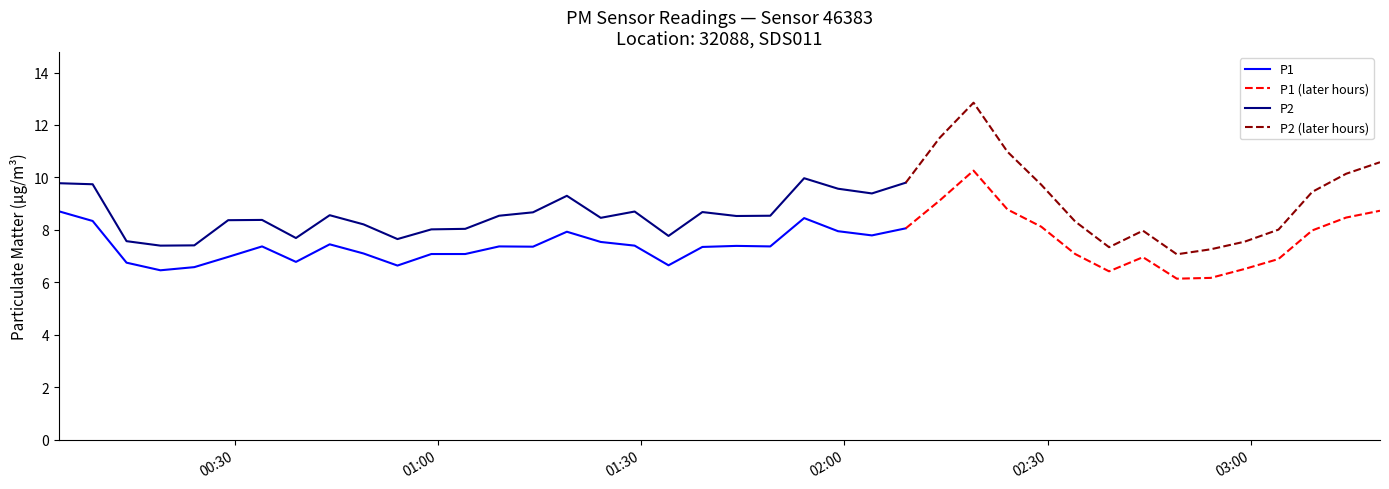

Count the number of data series in this chart.

2